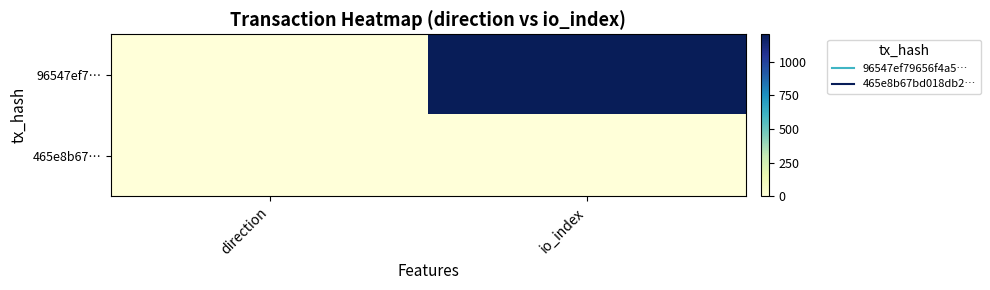

Between io_index and direction, which is larger?

io_index